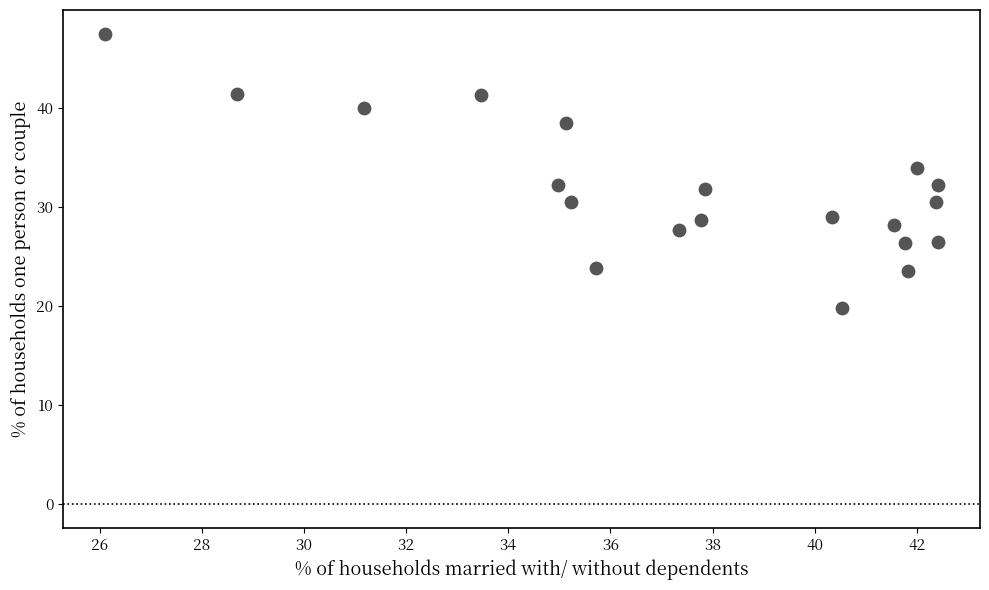

What is the range of Y values (max minus min)?

27.7